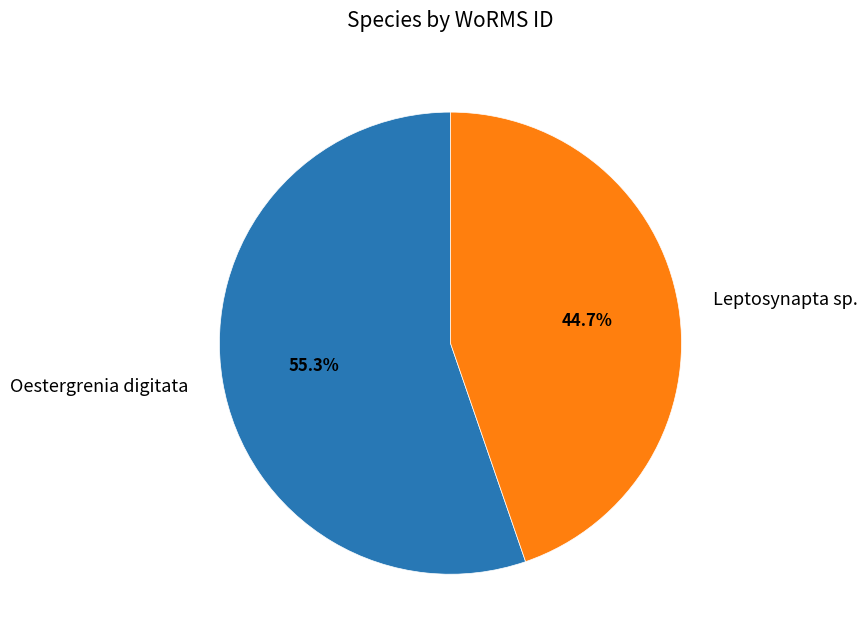

True or false: Leptosynapta sp. accounts for 51% of the total.

False